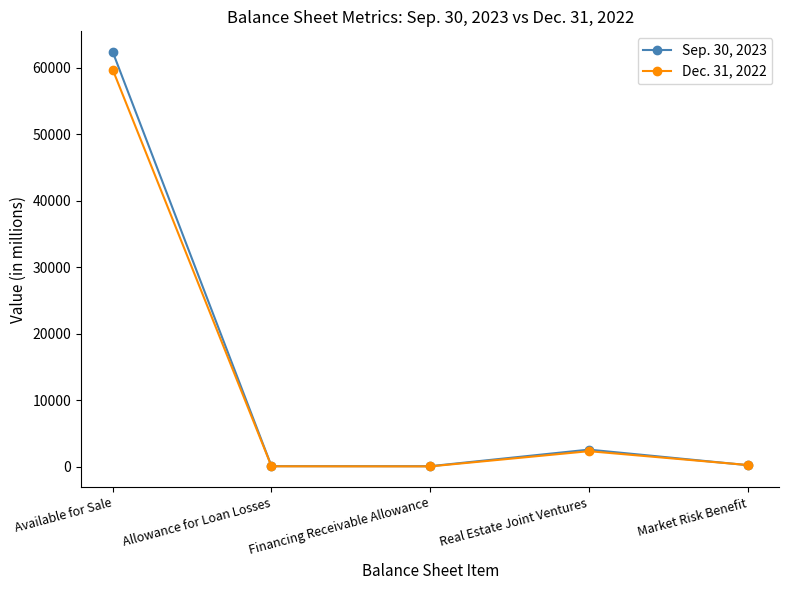

How many times do Sep. 30, 2023 and Dec. 31, 2022 cross each other?

1